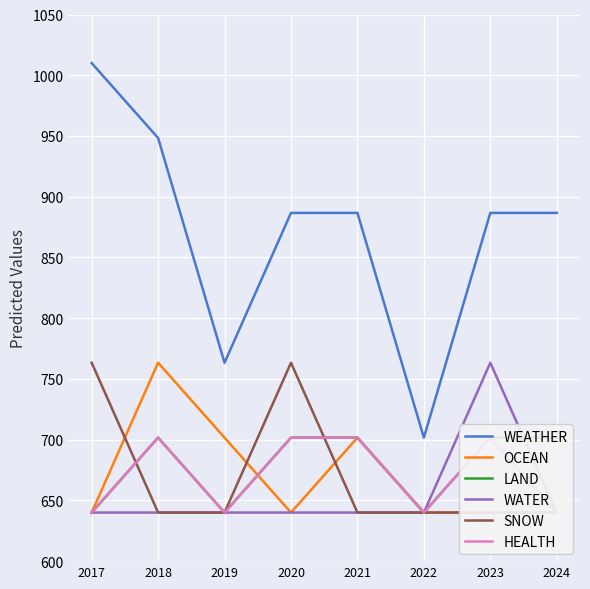

What is the value of the OCEAN point at the 1st from the left?

640.0